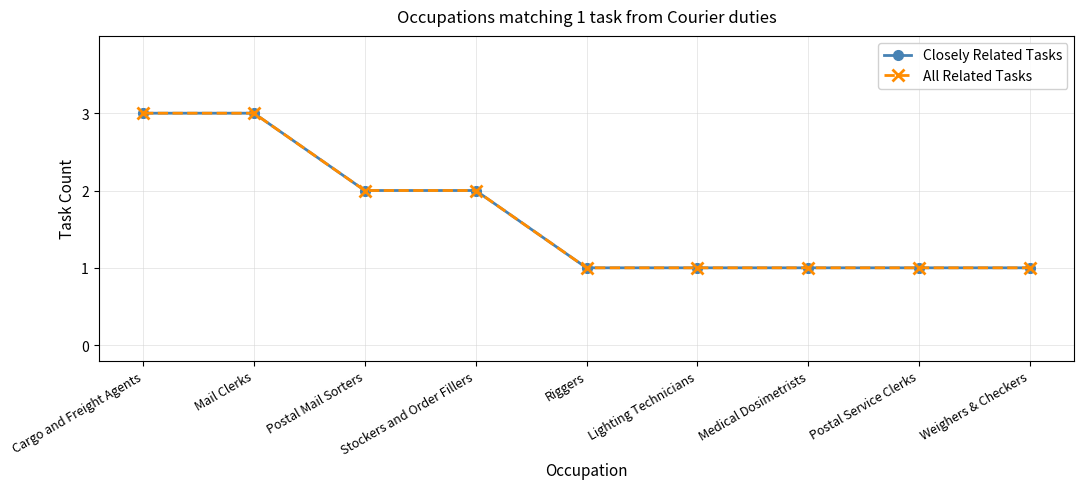

Does the chart have visible grid lines?

Yes